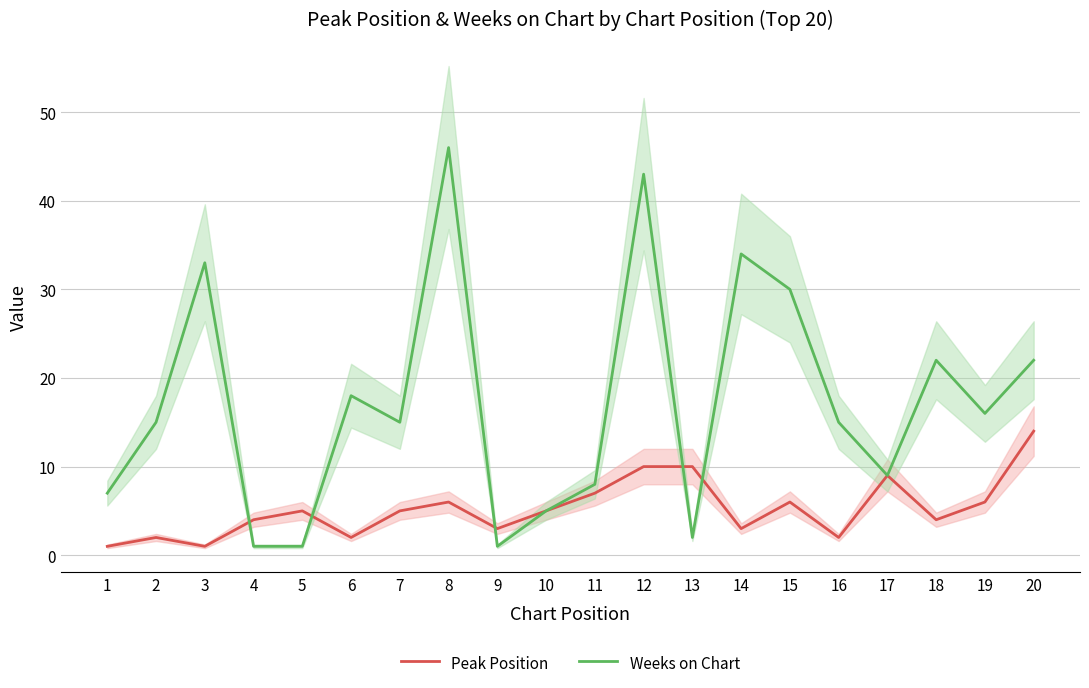

The value of Weeks on Chart at 20 is 35. True or false?

False